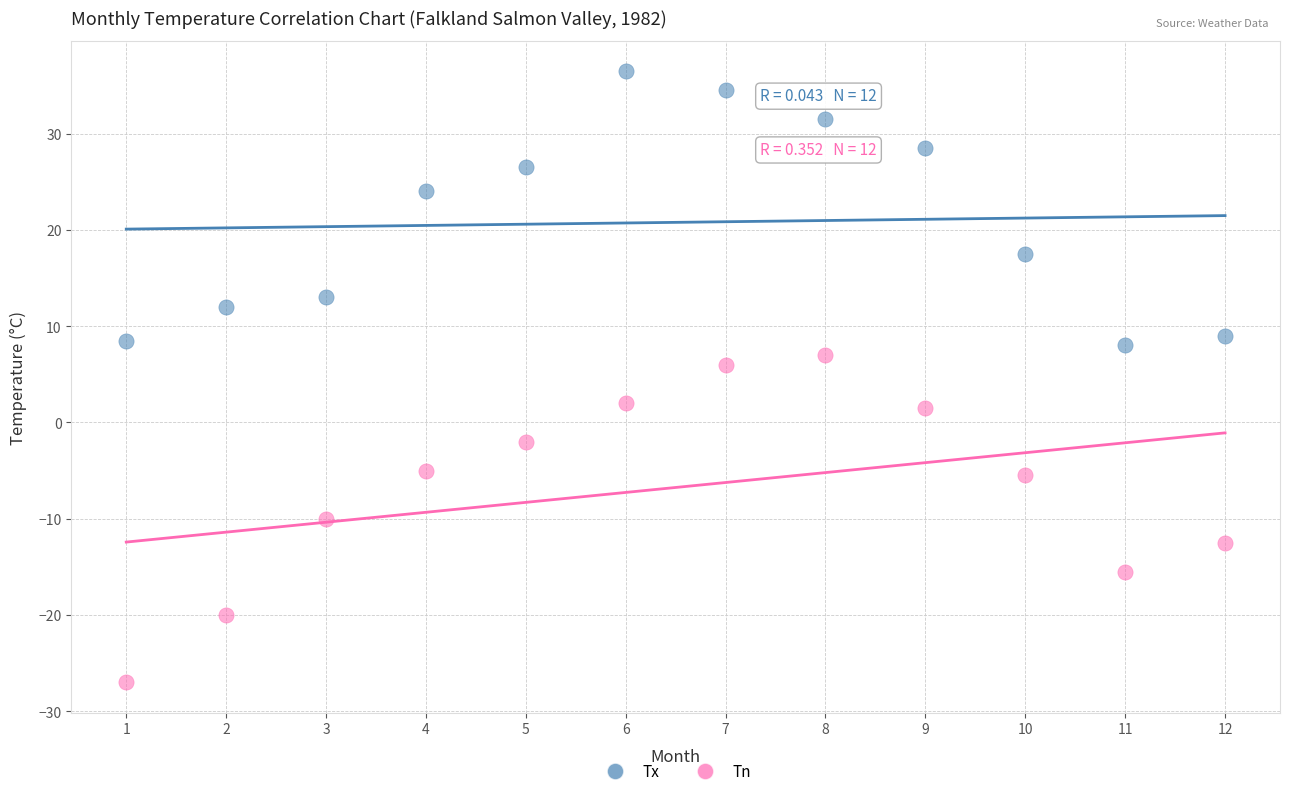

What are all the series names shown in the legend?

Tx, Tn